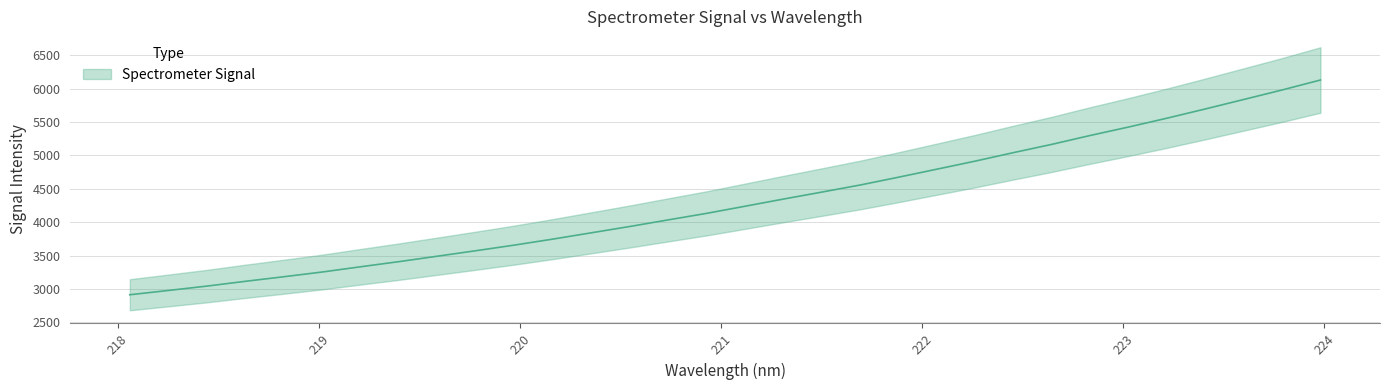

Does the chart have visible grid lines?

Yes